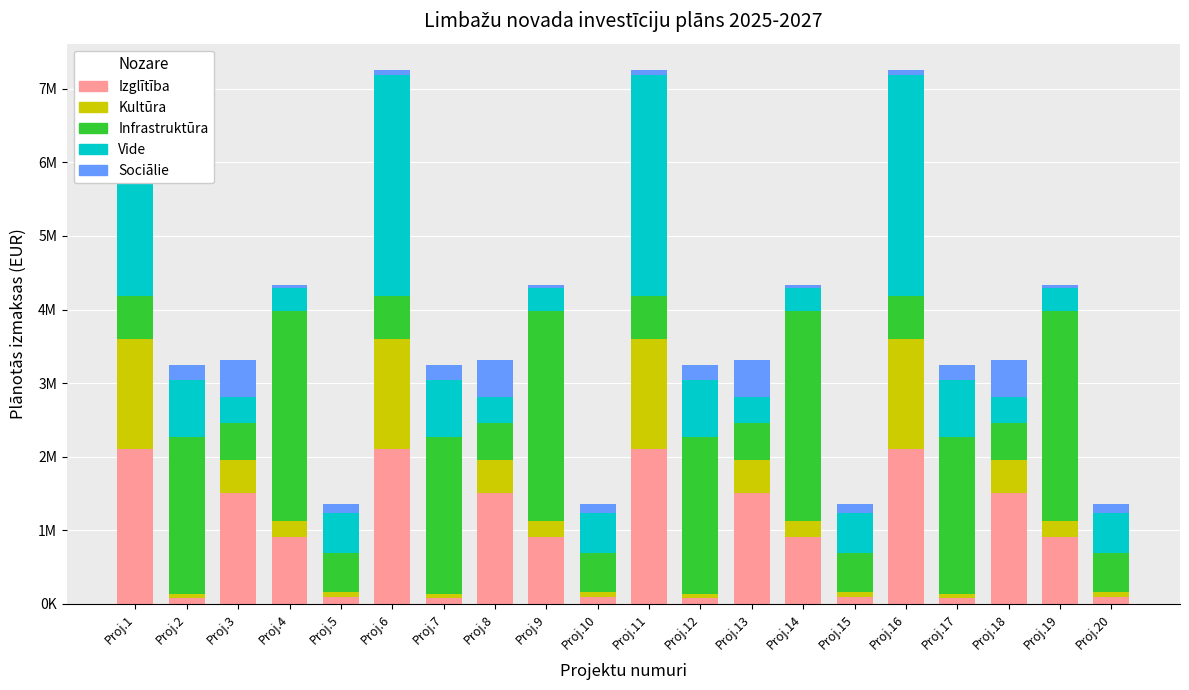

What is the difference between the maximum and minimum values in the Infrastruktūra series?

2347470.6